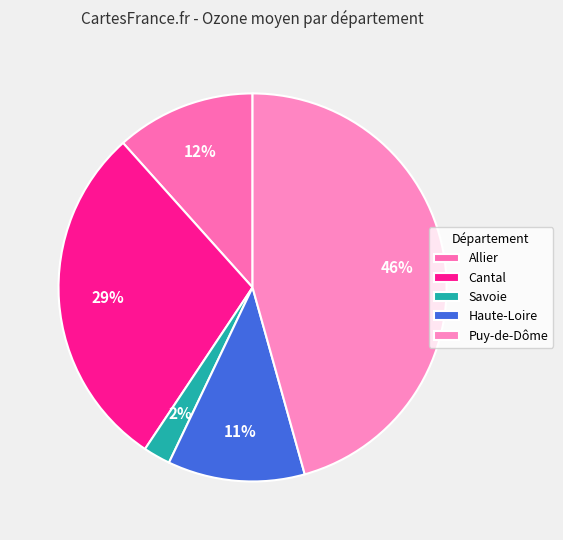

Does any single category account for the majority?

No